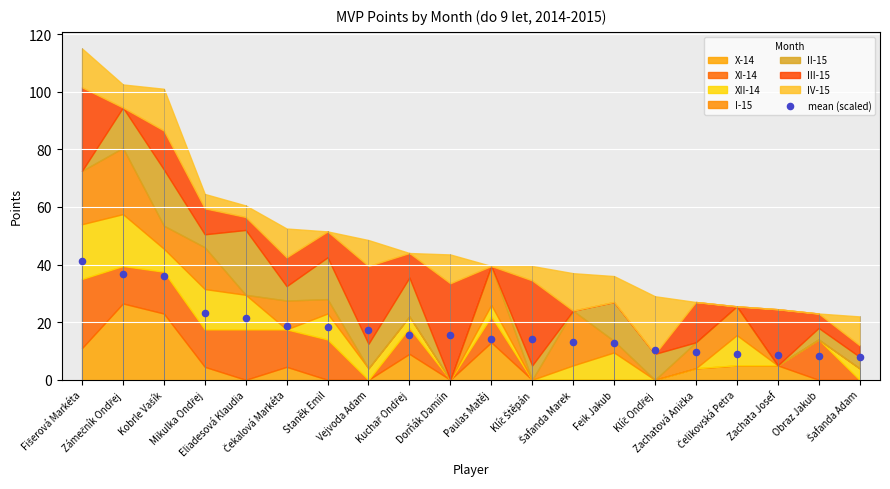

What is the range of Y values (max minus min)?

33.2